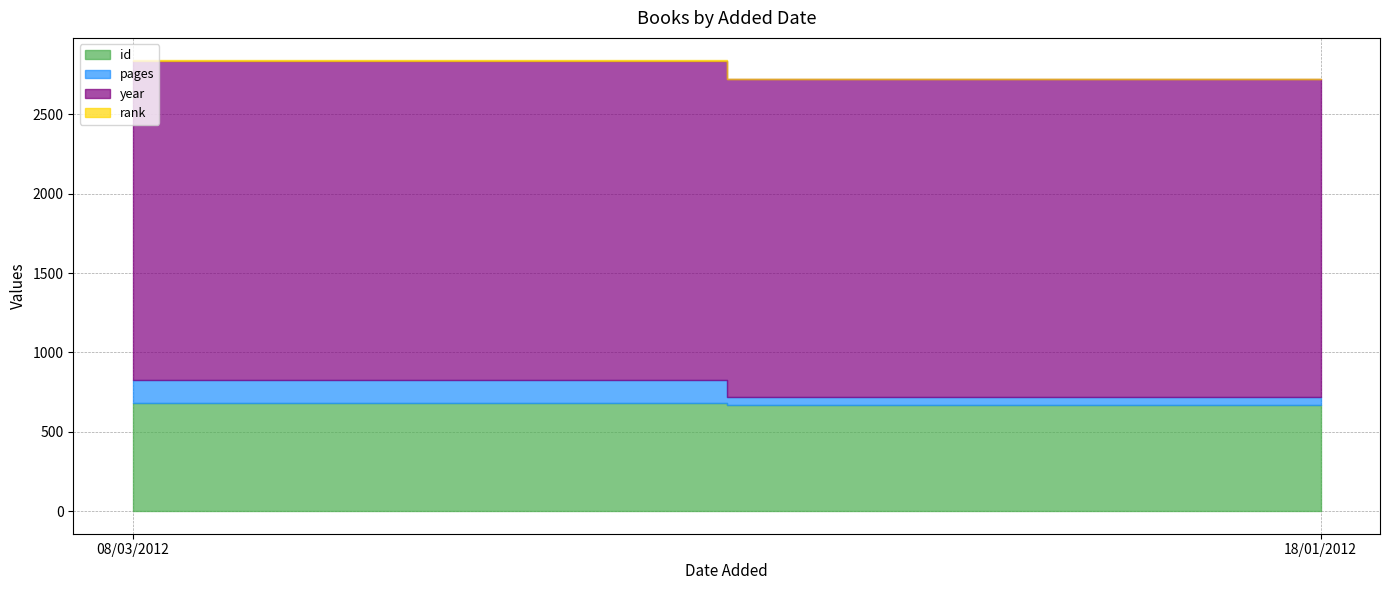

True or false: id has a value of 683 at 08/03/2012.

True